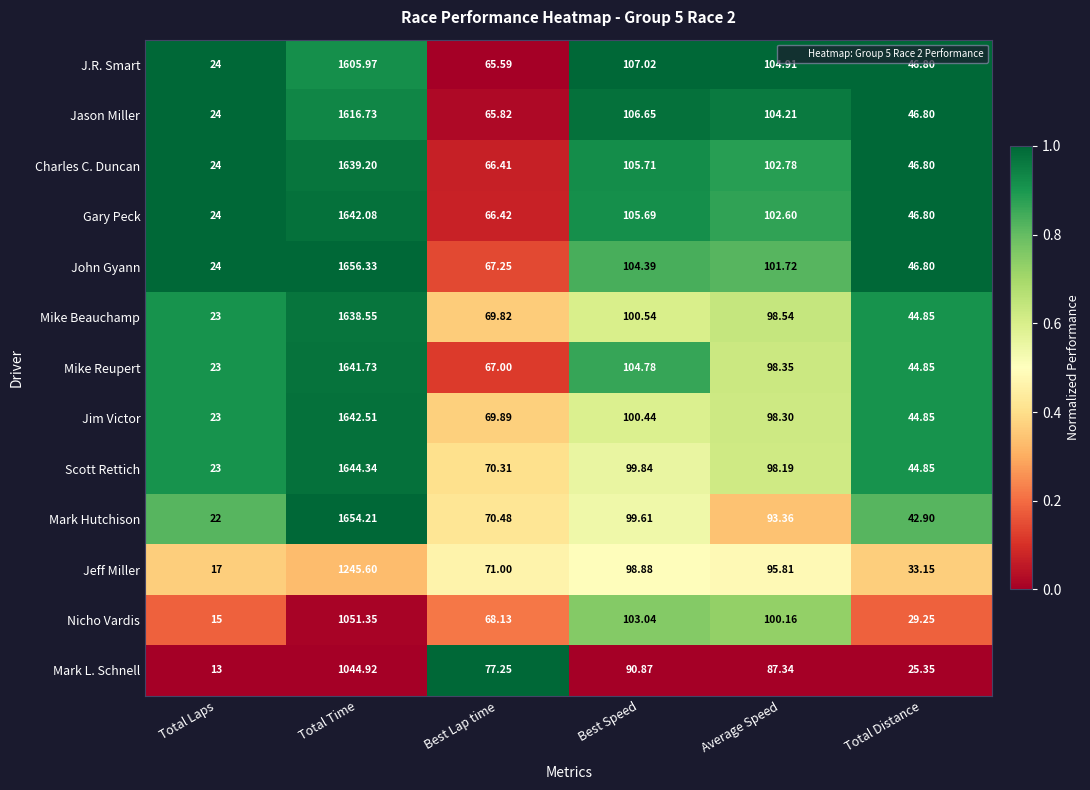

At which category is the sum across all series the highest?

Total Time